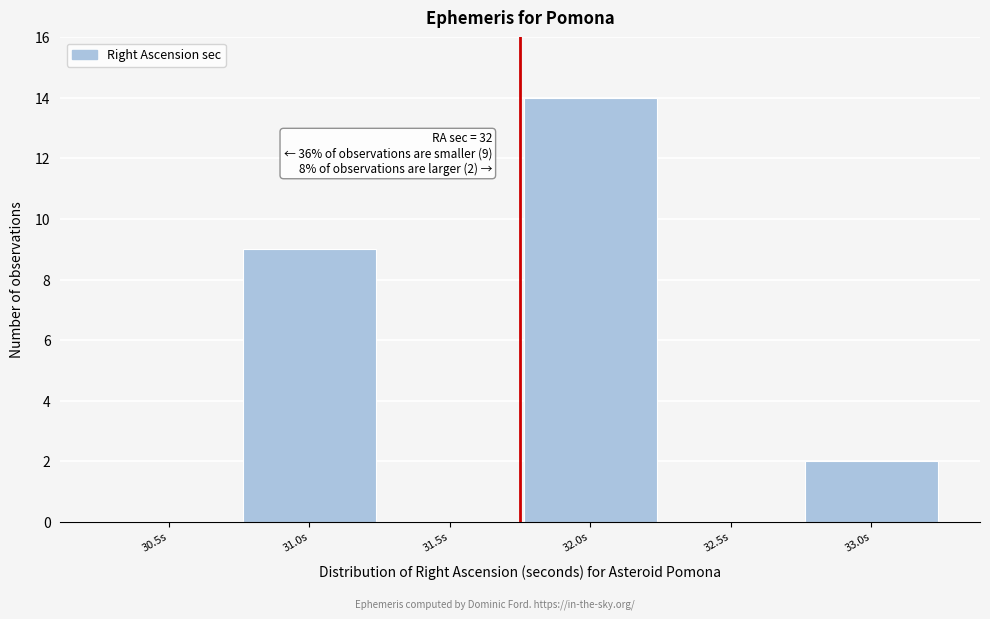

Reading left to right, transcribe all the data shown in this chart.

30.5s=0	31.0s=9	31.5s=0	32.0s=14	32.5s=0	33.0s=2